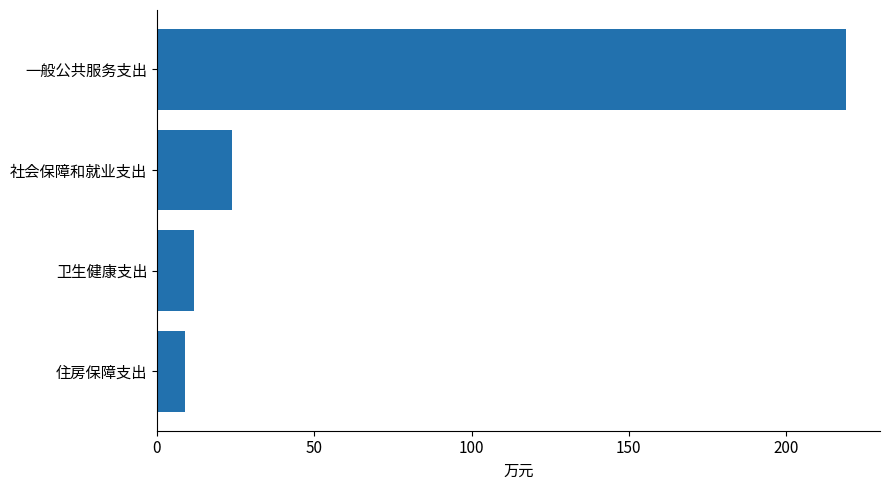

What is the maximum value shown in the chart?

218.9